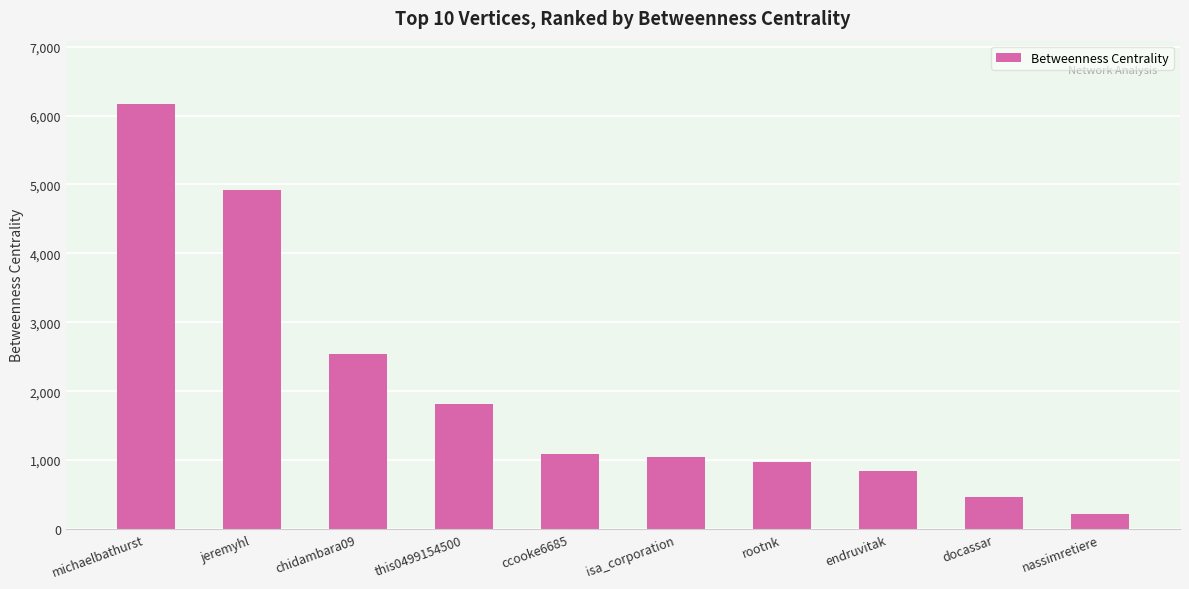

Reading left to right, what are all the values shown in this chart?

6162.5	4915.9	2534.4	1819.6	1085.9	1045.4	972.4	842.9	472.1	217.7